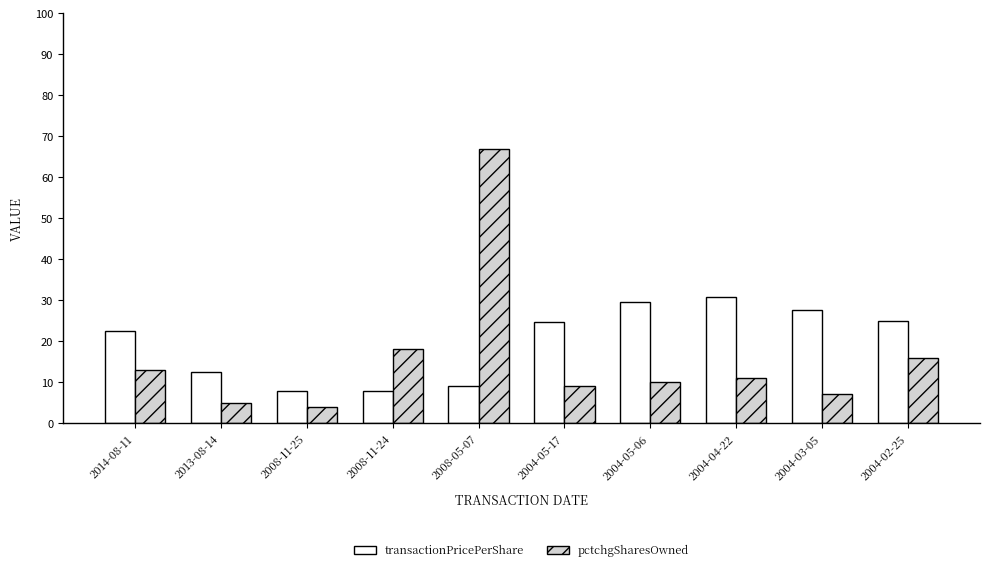

The transactionPricePerShare series shows 7.8 at 2008-11-25. True or false?

True